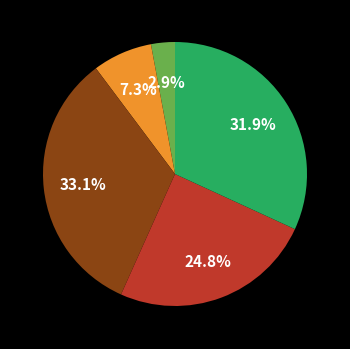

Count the number of slices in the pie.

5